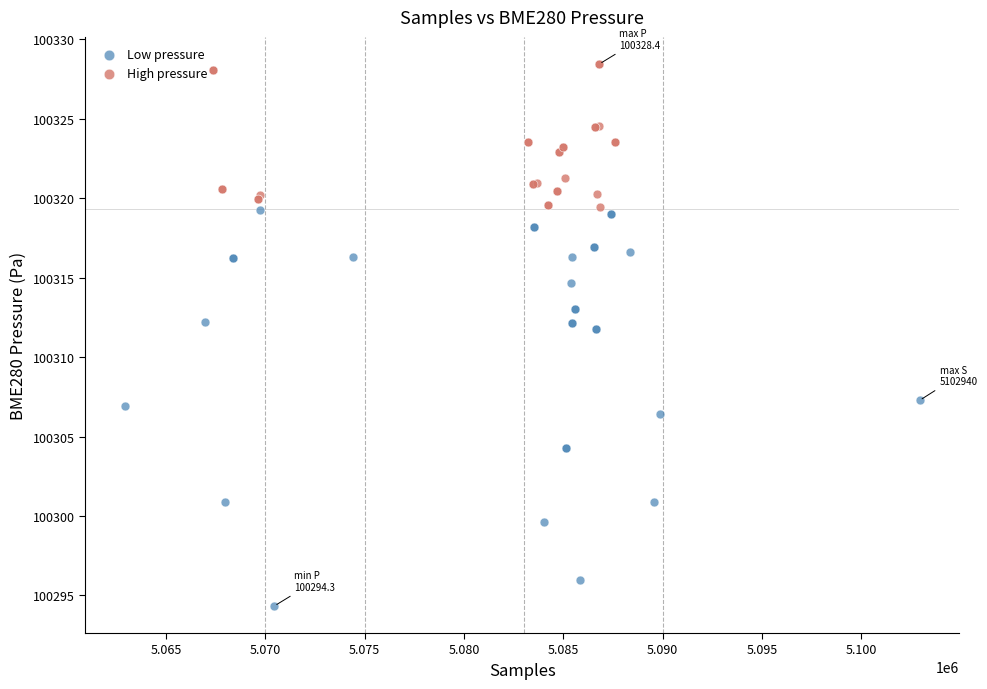

Which series has the largest Y range (max minus min)?

Low pressure